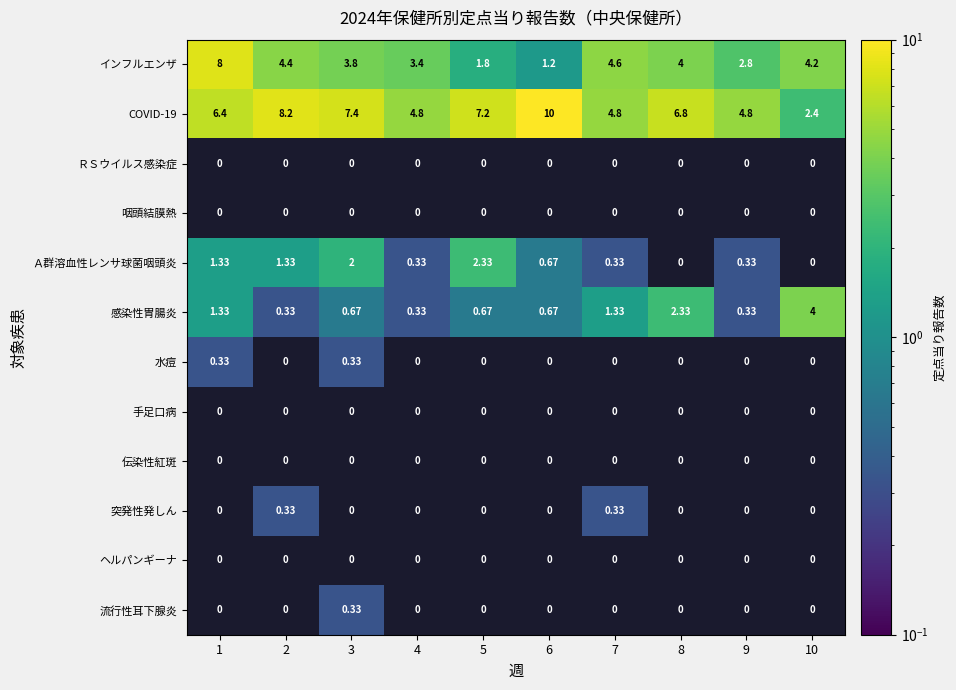

At how many categories does at least one series exceed 2?

10